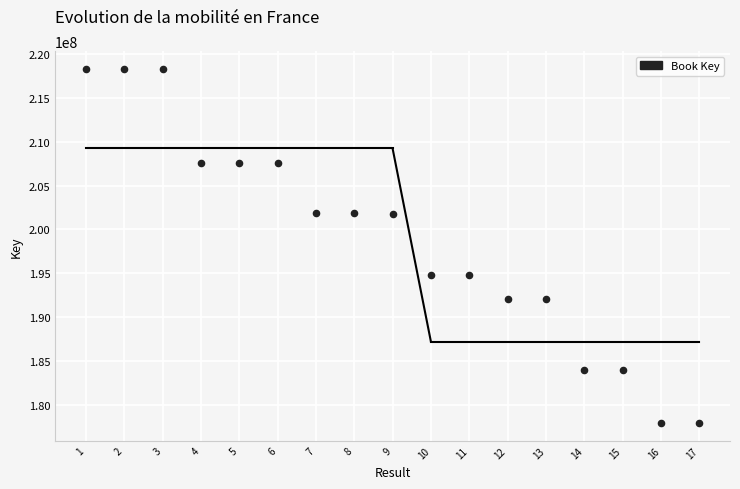

What is the range of Y values (max minus min)?

40416828